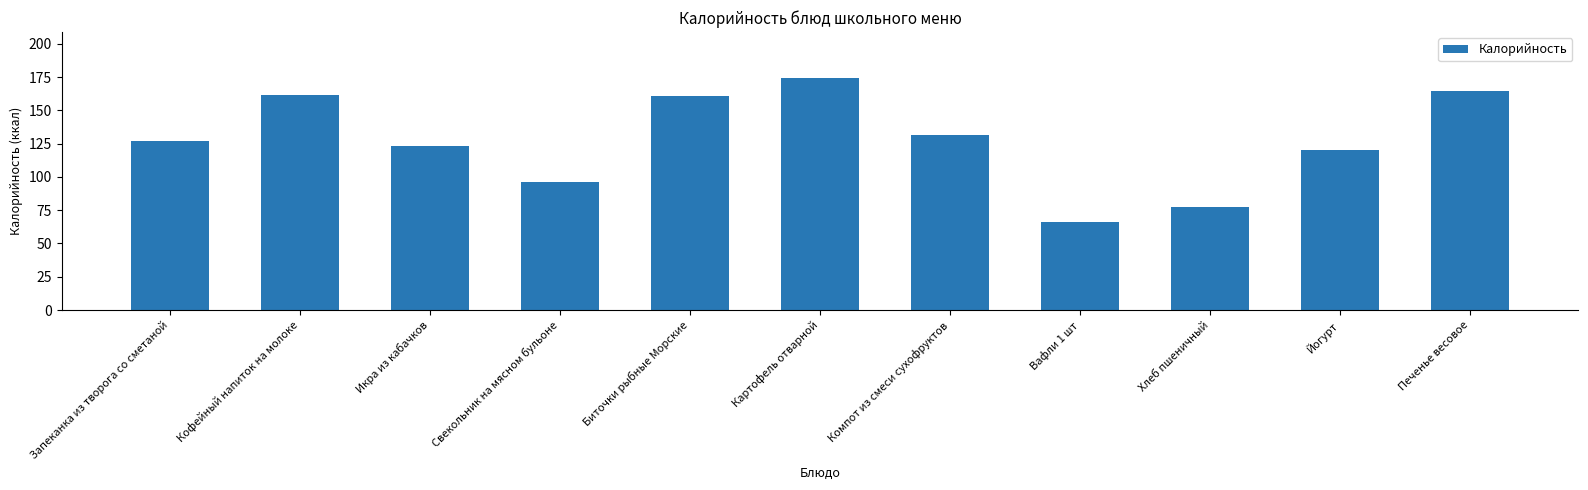

The value at Биточки рыбные Морские is 161.0. True or false?

True